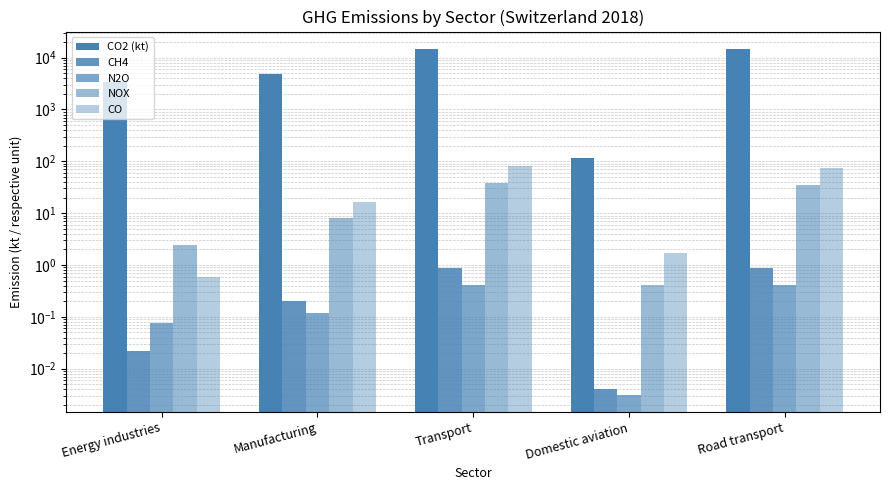

The N2O series shows 0.1 at Manufacturing. True or false?

True